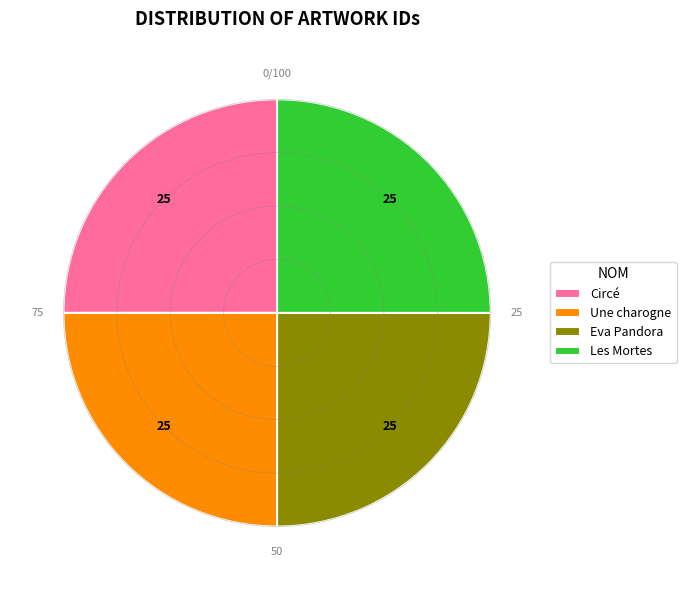

Which category has the biggest portion of the pie?

Eva Pandora